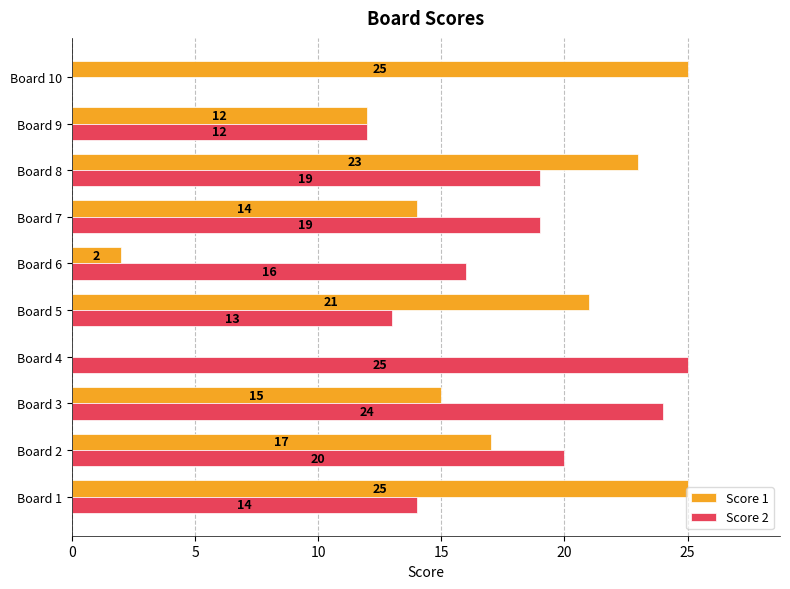

Where is Score 1 nearest to the value 12?

Board 9